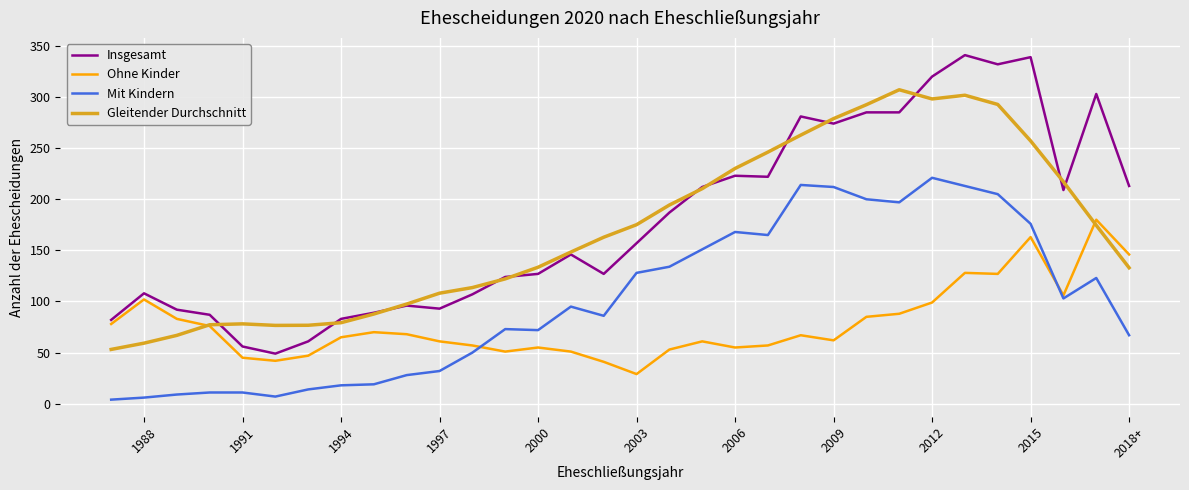

The Insgesamt series shows 132.3 at 2012. True or false?

False